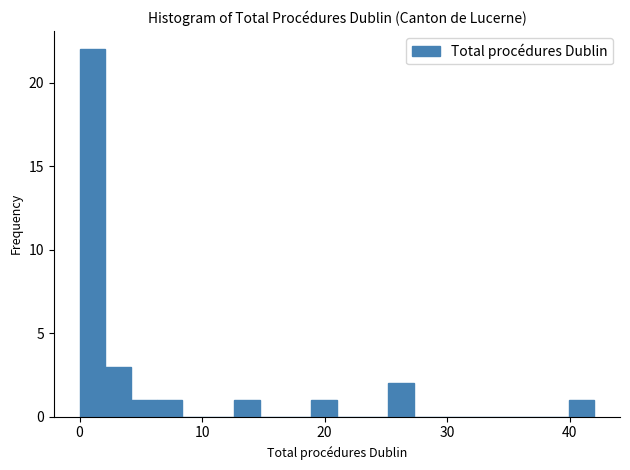

Read against the x-axis, roughly where is the centre of the tallest bar?

1